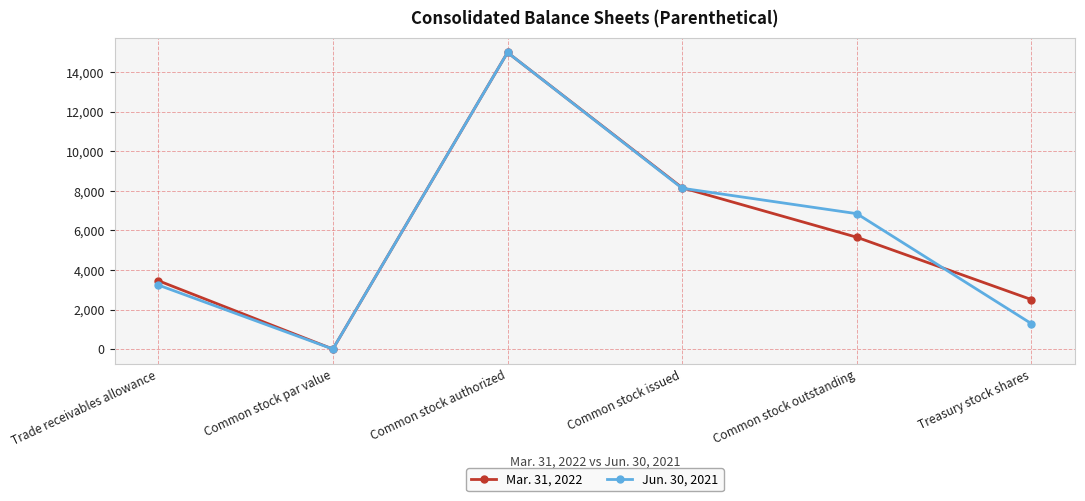

How many data points in Mar. 31, 2022 are less than 5656?

3